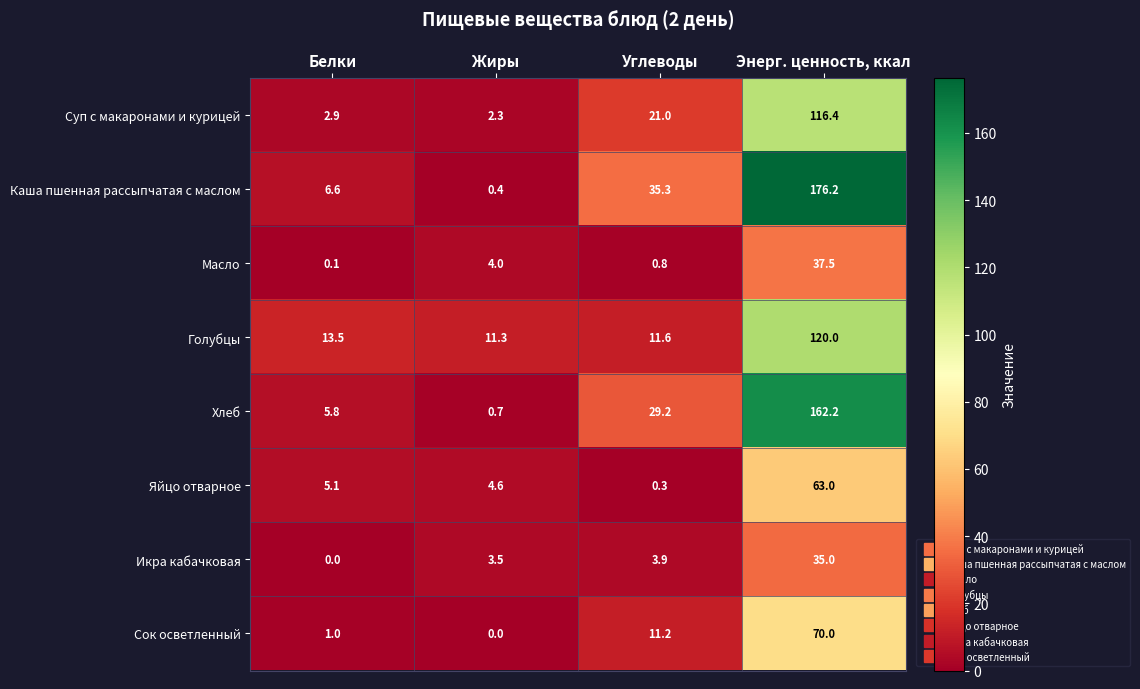

Is it true that Суп с макаронами и курицей equals 5.0 at Углеводы?

False